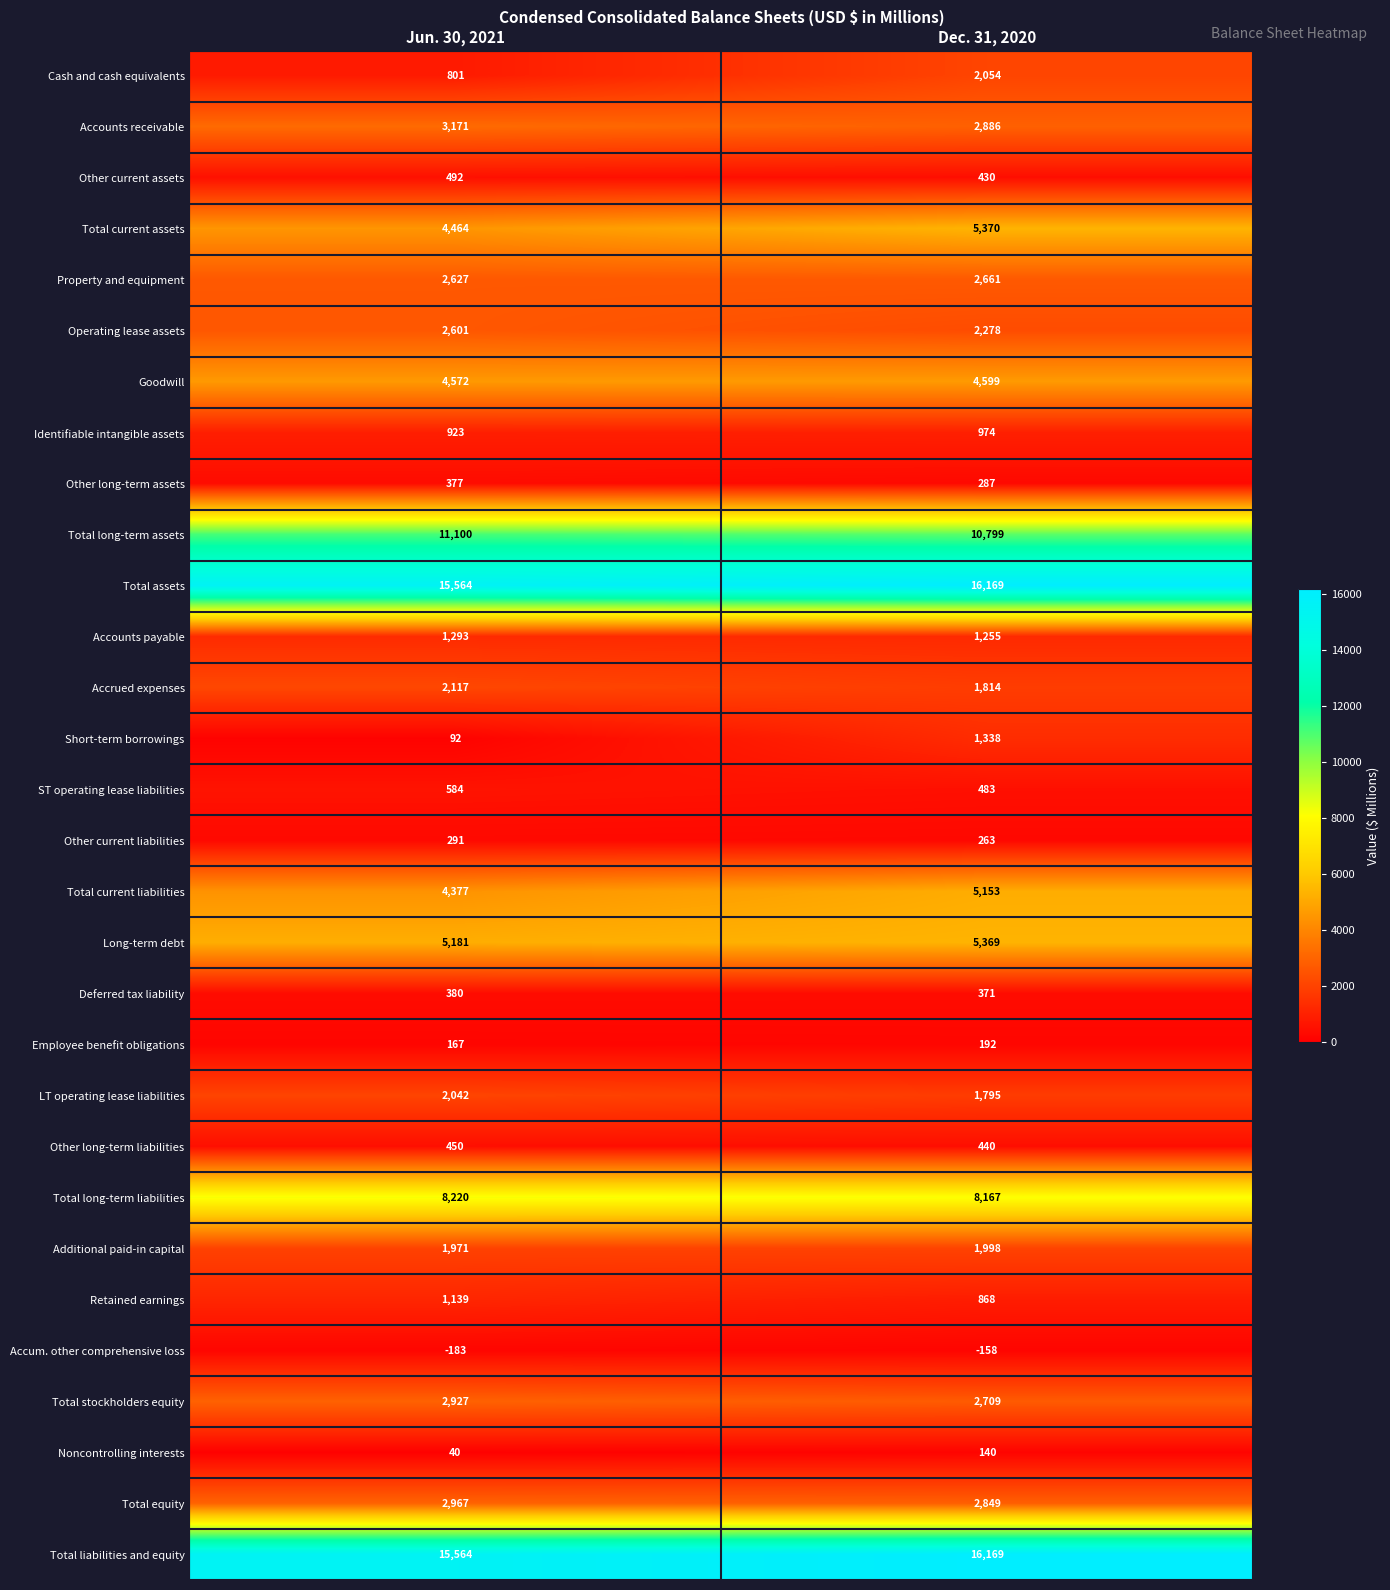

Rank the categories by Total long-term assets value from lowest to highest.

Dec. 31, 2020, Jun. 30, 2021